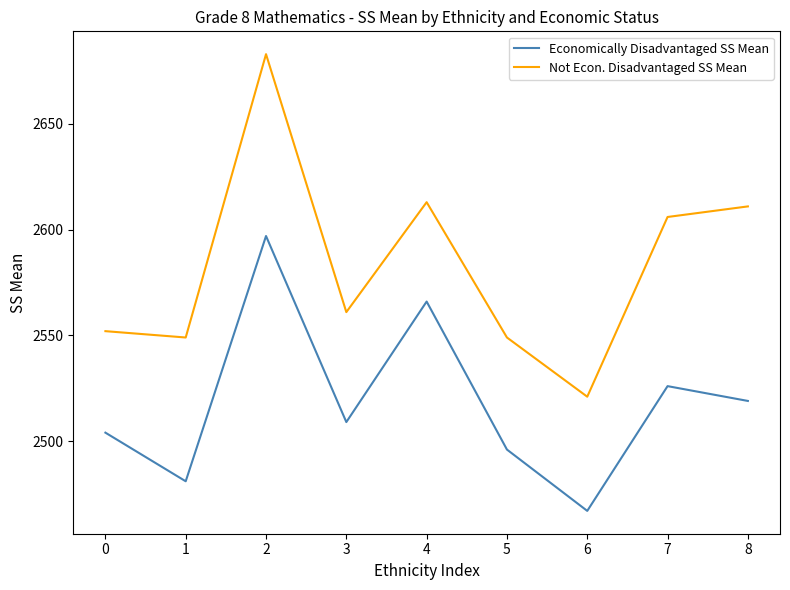

Reading left to right, what are all the values shown in this chart?

Economically Disadvantaged SS Mean: 2504	2481	2597	2509	2566	2496	2467	2526	2519
Not Econ. Disadvantaged SS Mean: 2552	2549	2683	2561	2613	2549	2521	2606	2611